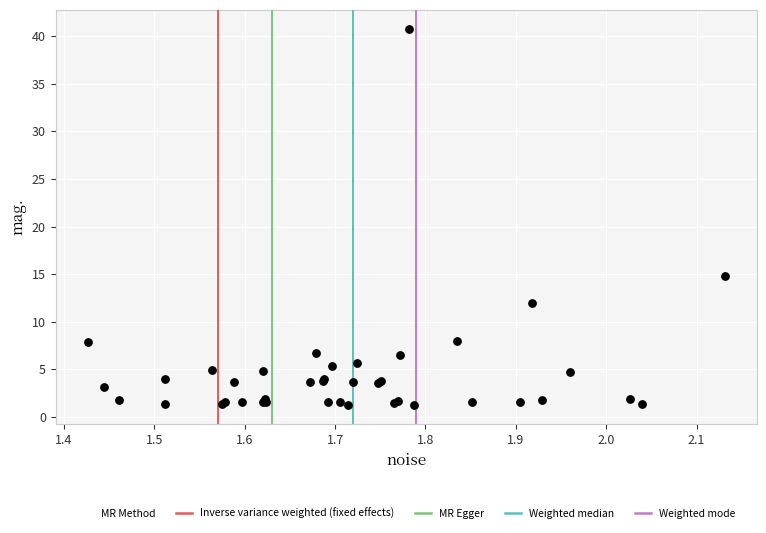

What Y value in the scatter plot is closest to 21?

14.8